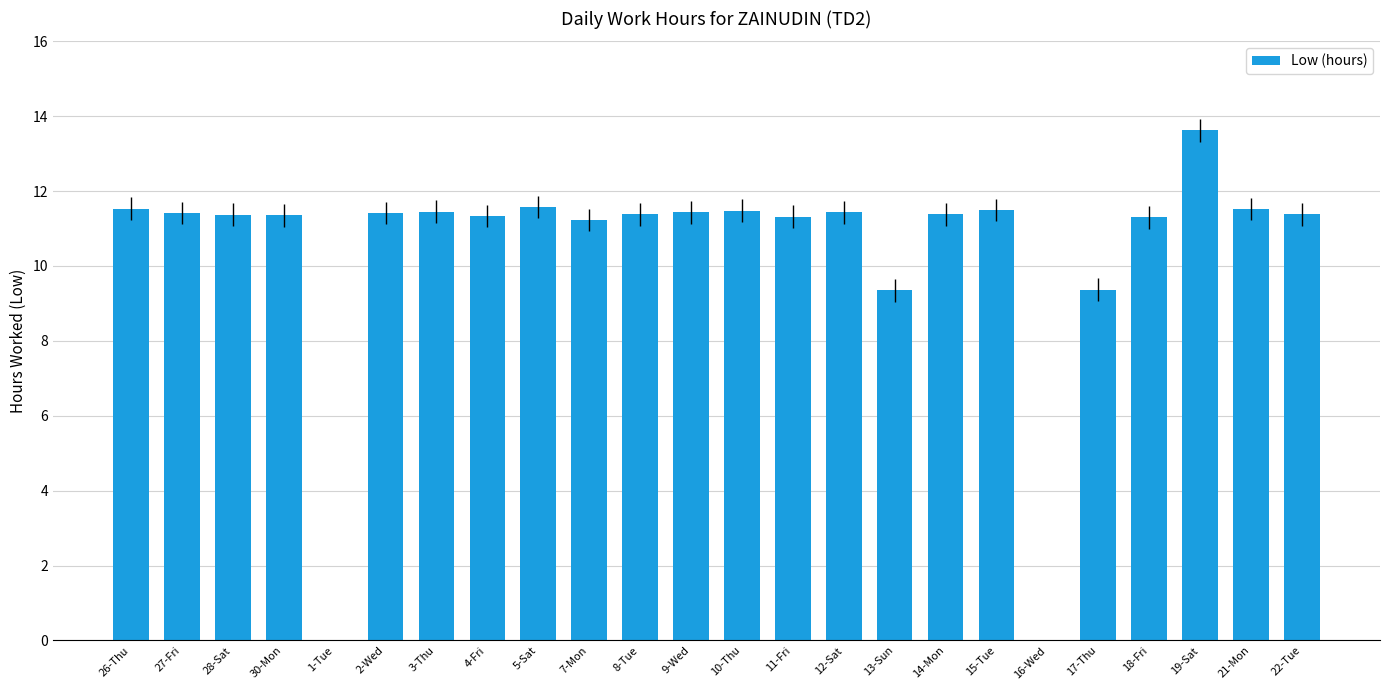

Count the number of categories in the chart.

24